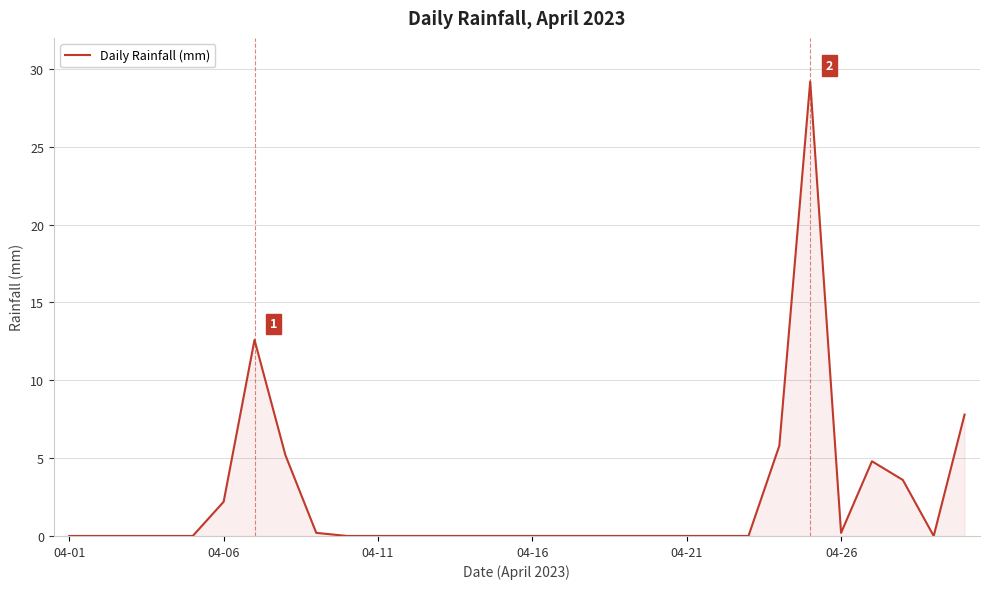

What is the greatest value displayed?

29.2